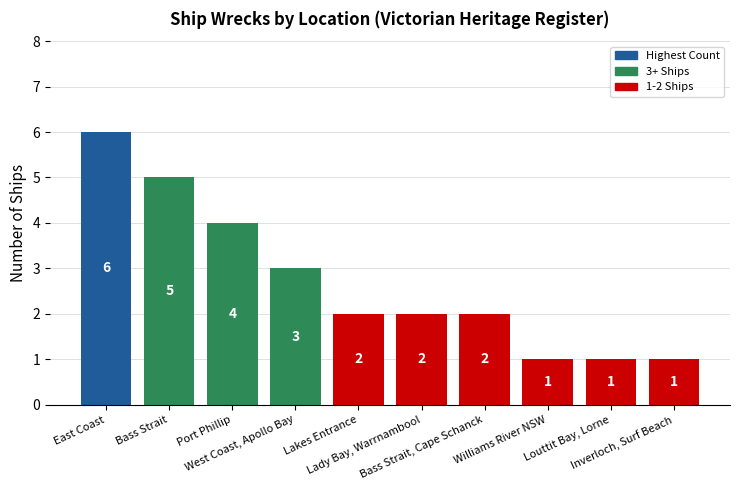

What is the sum of all values?

27